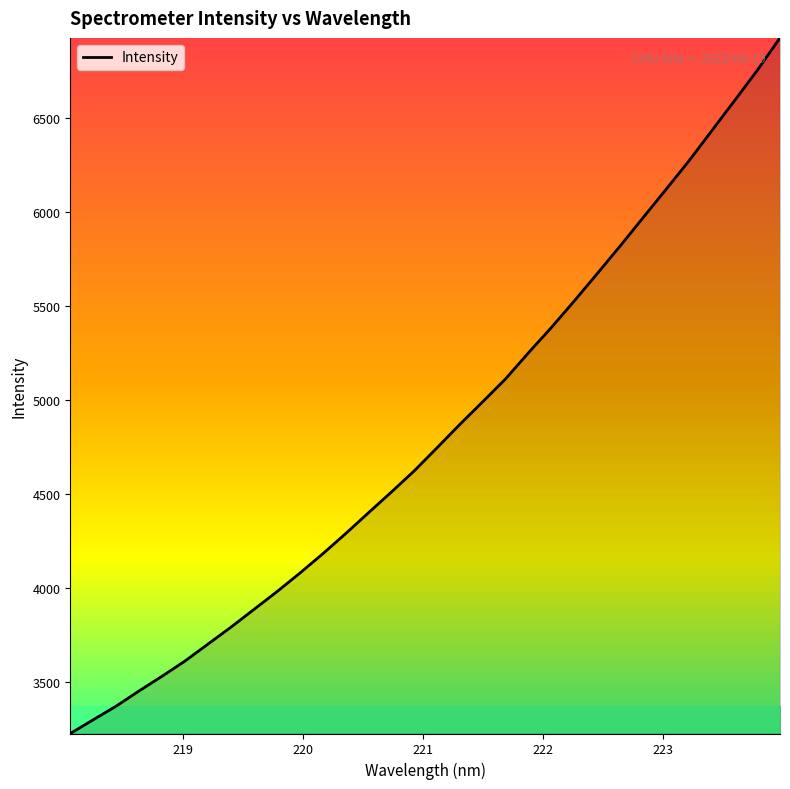

What is the minimum value shown in the chart?

3224.6